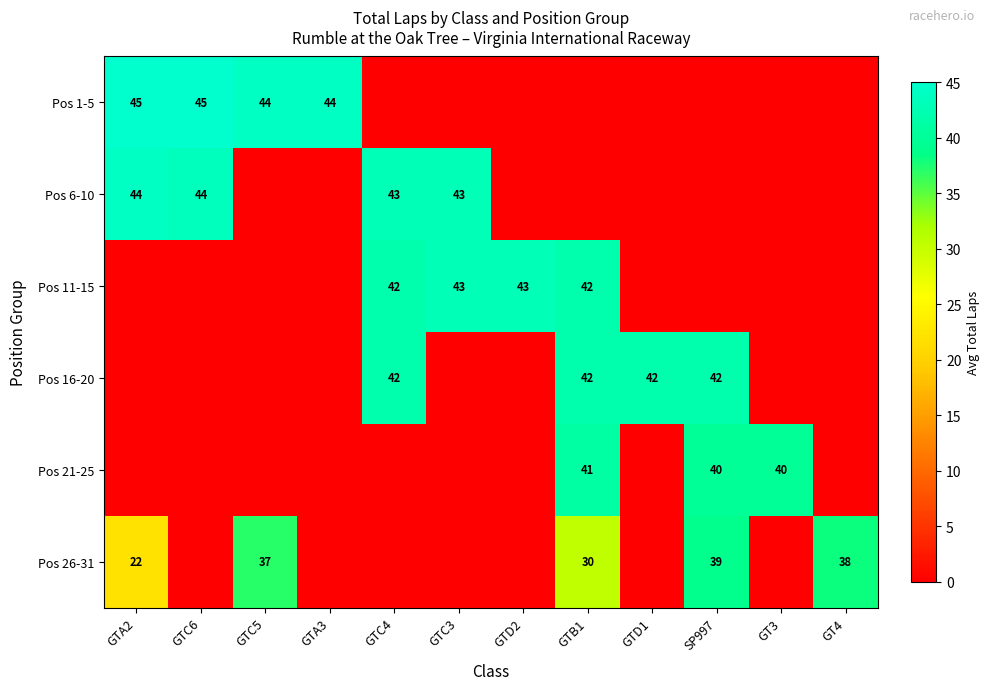

True or false: Pos 26-31 has a value of 30 at GTB1.

True